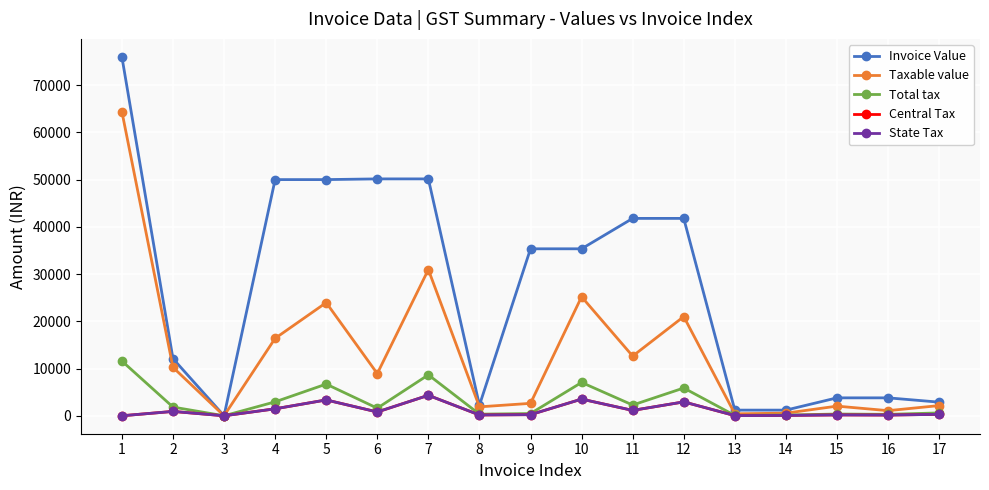

Is this an area chart (filled region under the line)?

No